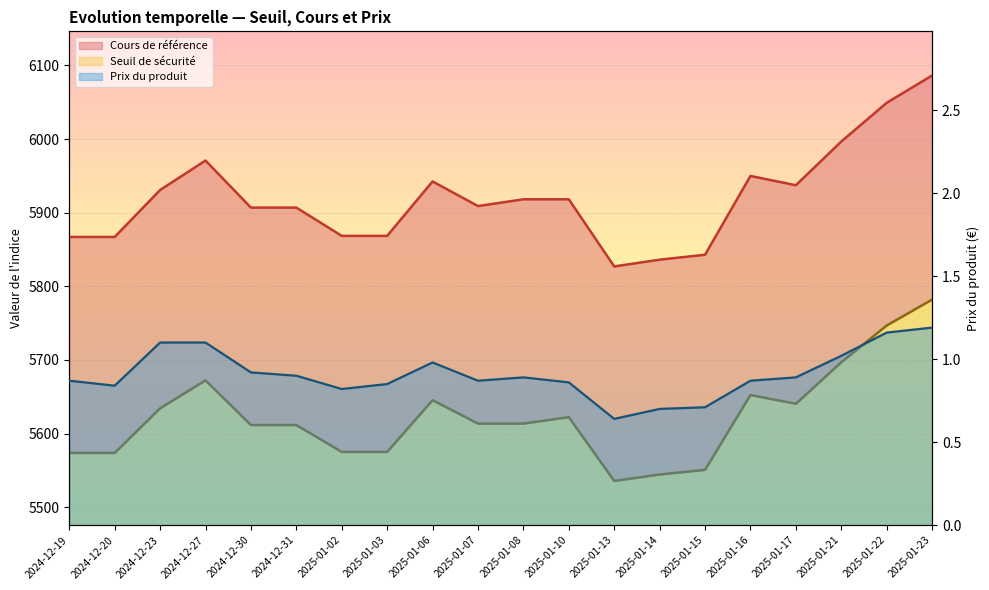

What is the lowest value of the Seuil de sécurité series?

5535.7